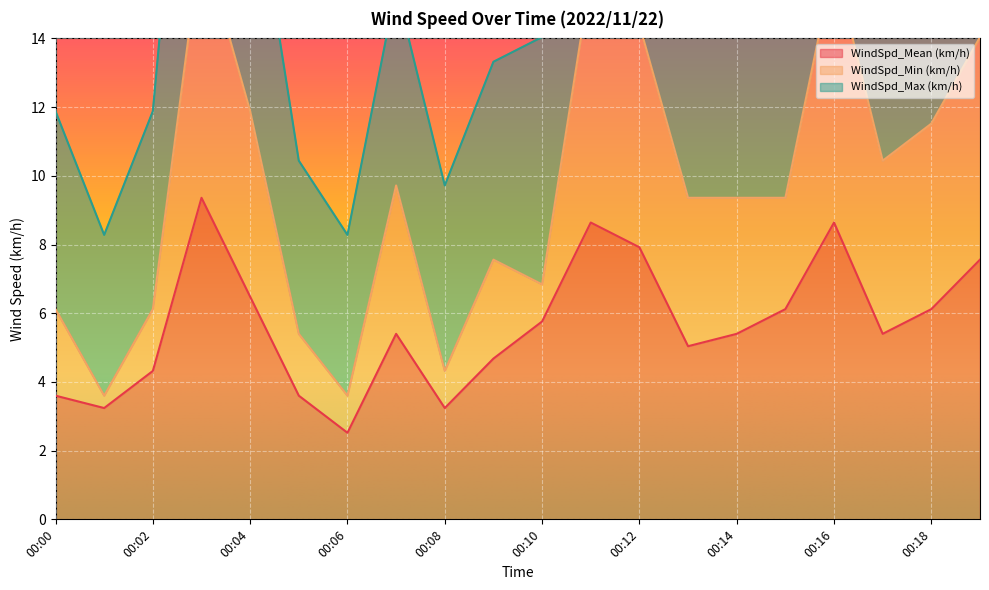

Count the number of categories in the chart.

20